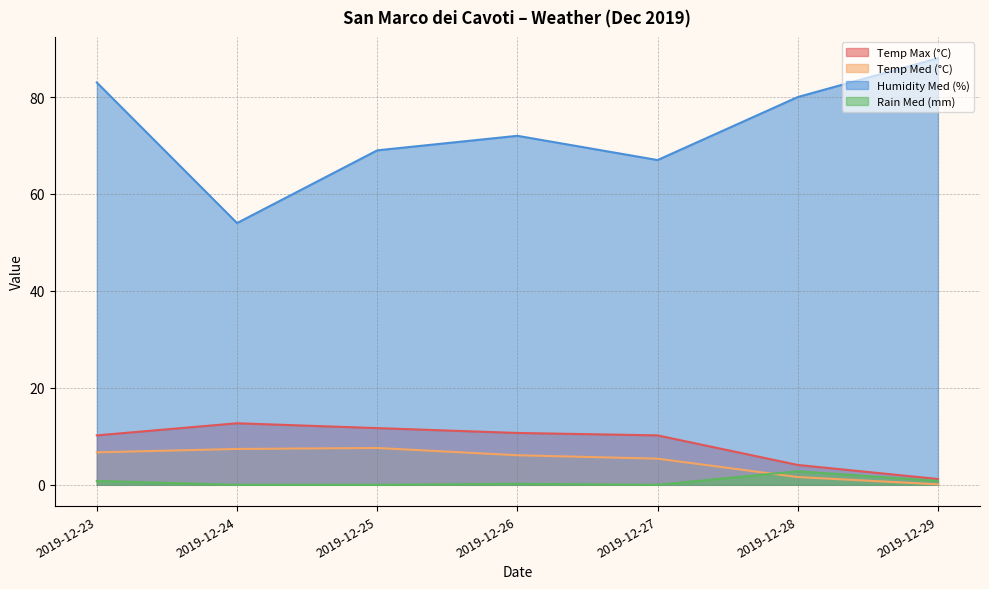

The Rain Med (mm) series shows -1.8 at 2019-12-25. True or false?

False